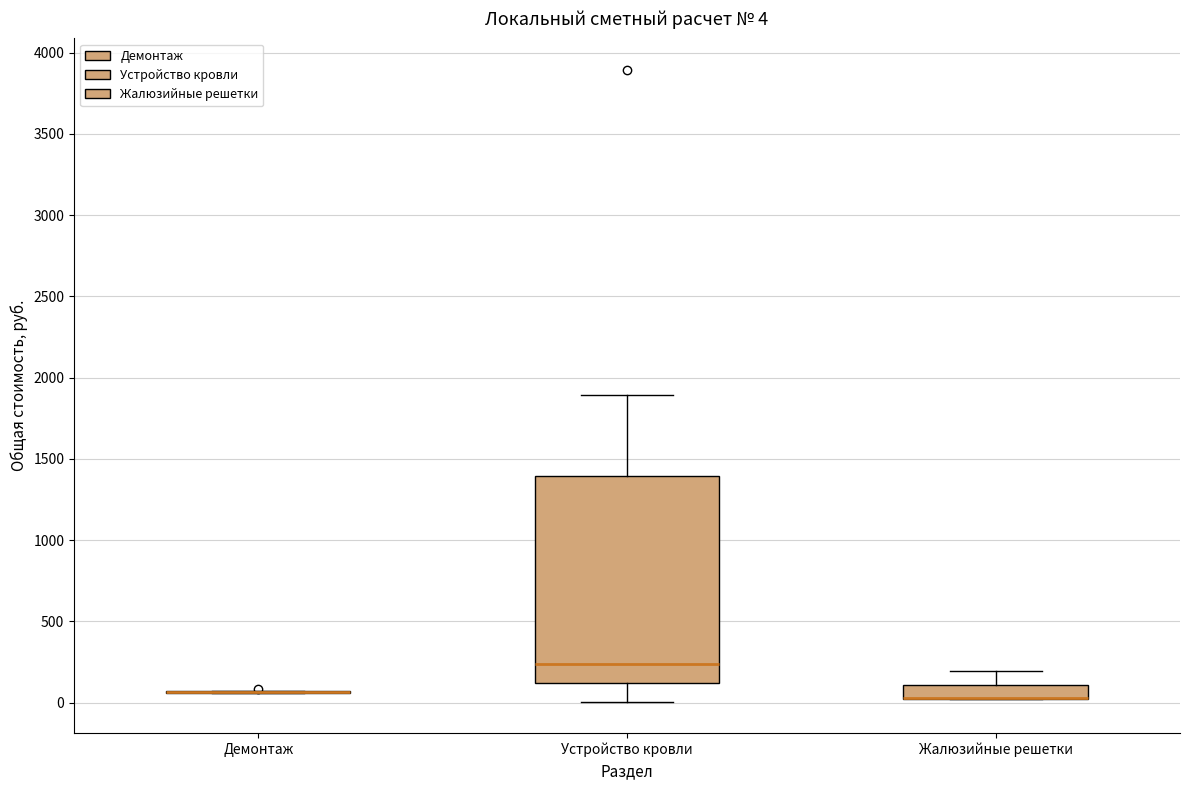

Which box is the tallest, from its lower edge to its upper edge?

Устройство кровли